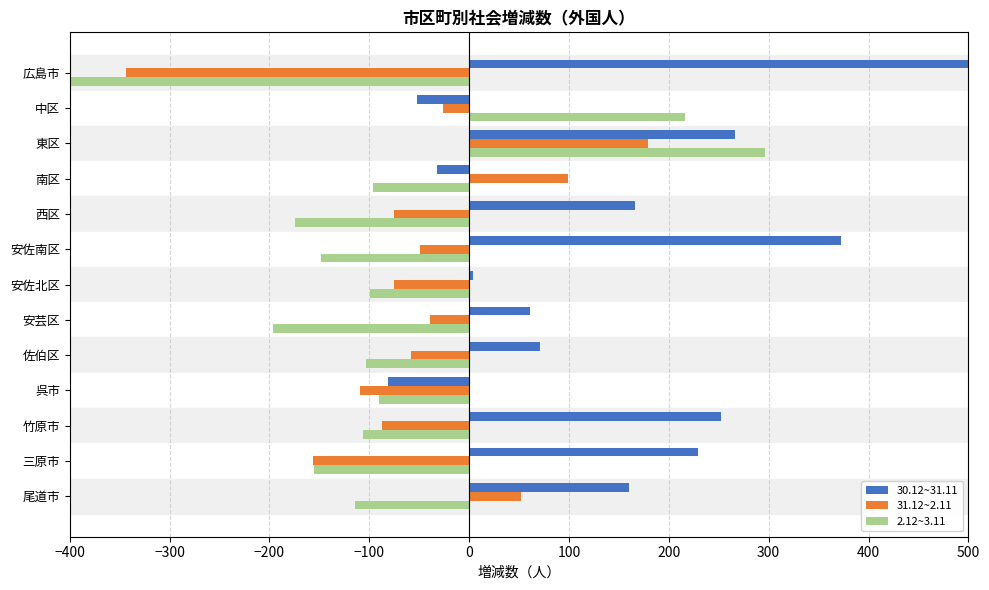

How many values in 31.12~2.11 are below zero?

10